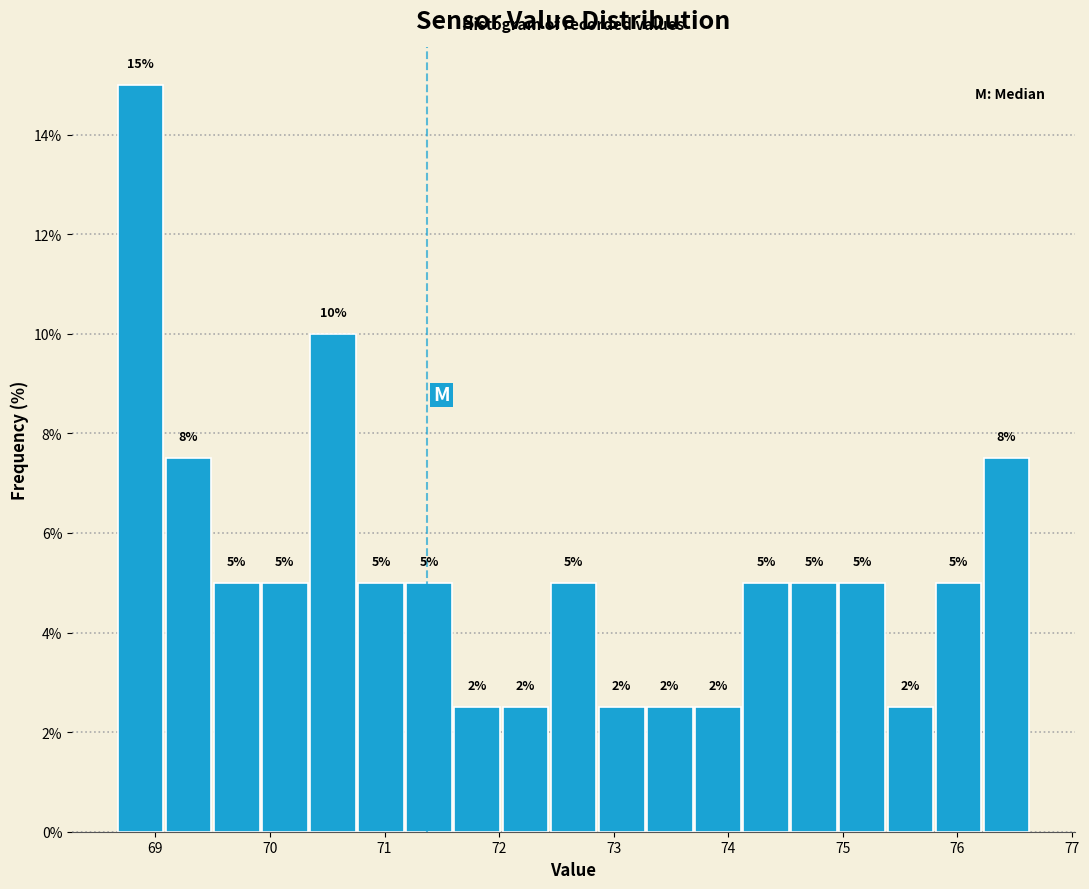

Over which range of the x-axis is the bar tallest?

68.66 to 69.08